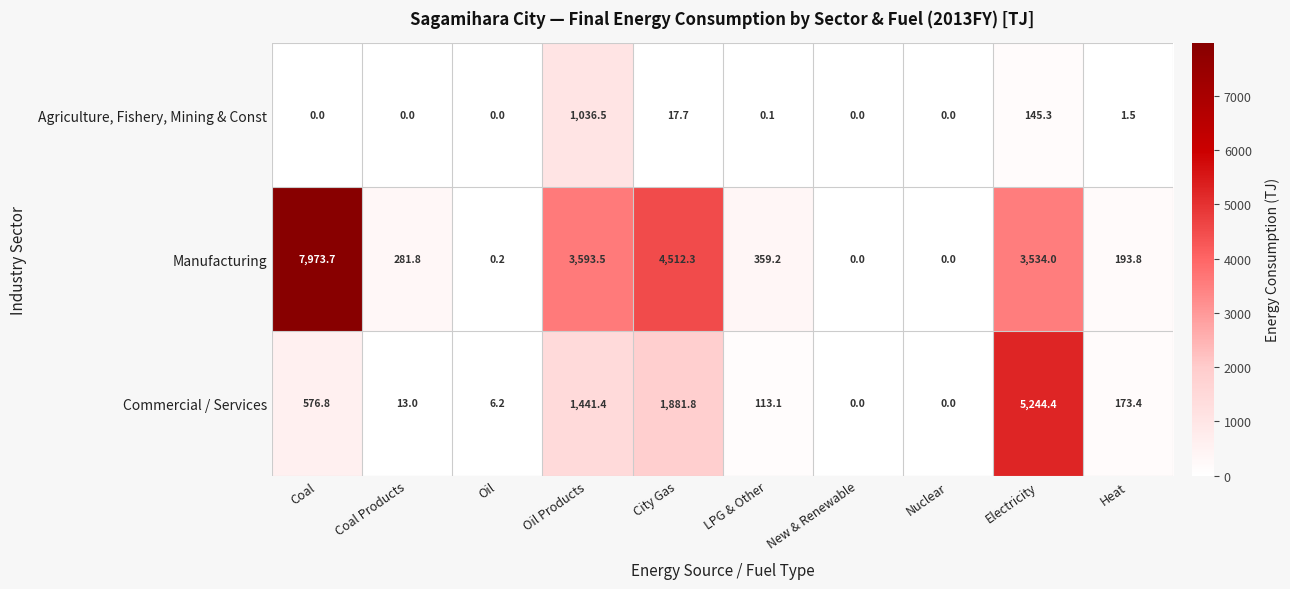

At which category does the chart reach its peak across all series?

Coal